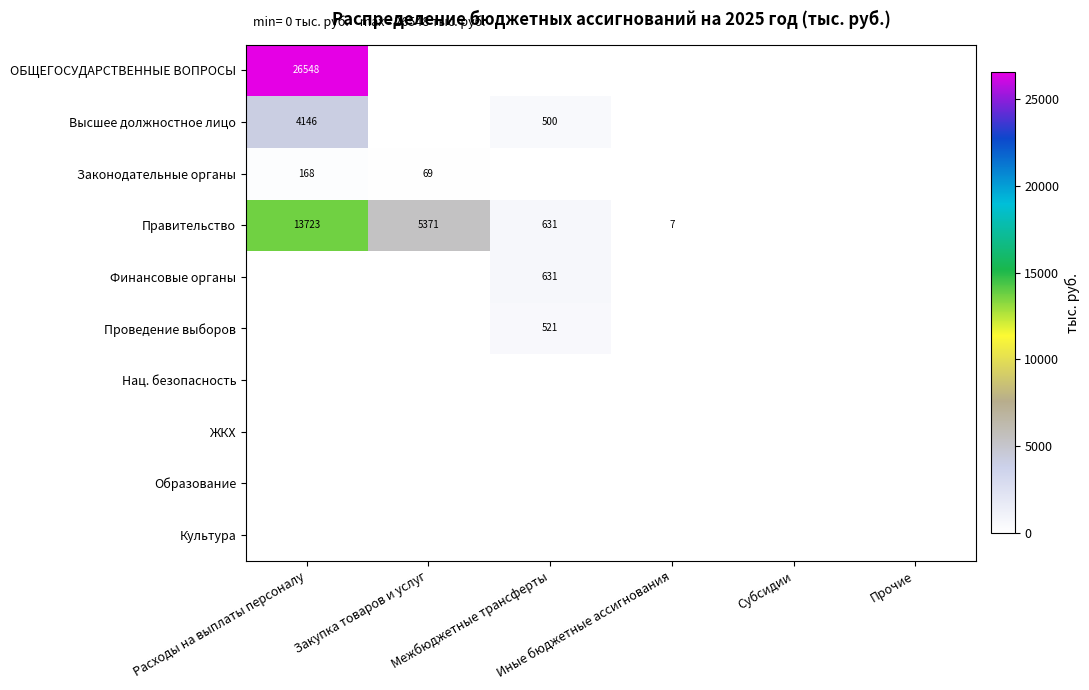

How many categories are shown in the chart?

6